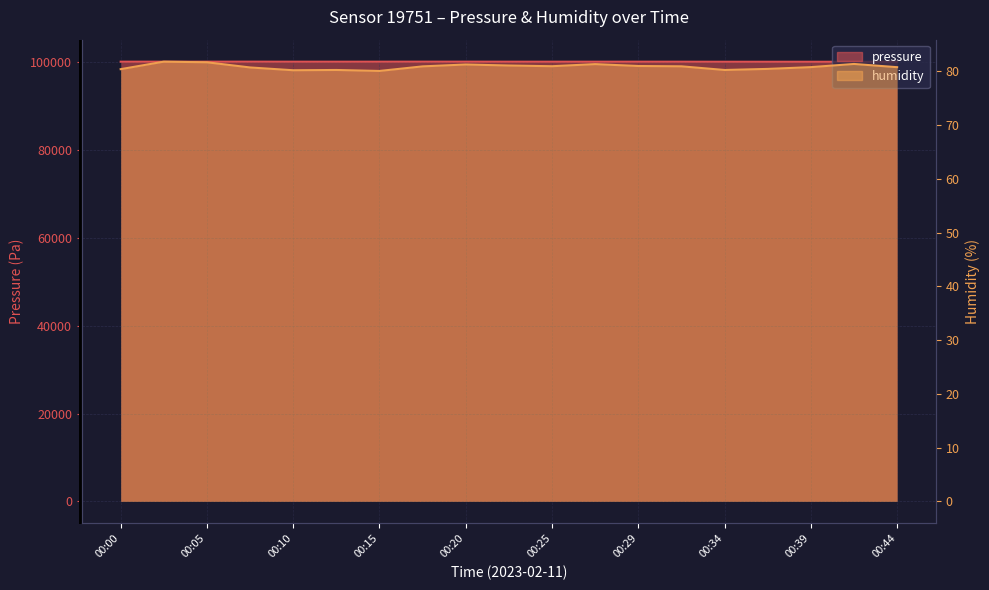

What is the difference between the maximum and minimum values in the pressure series?

28.8